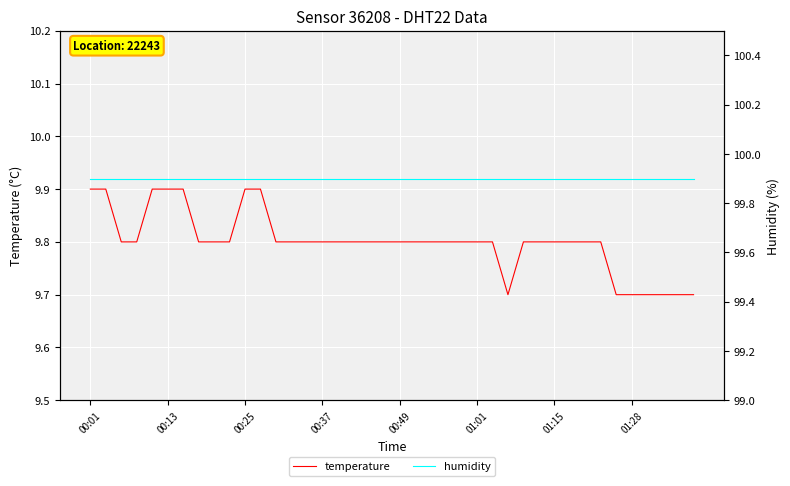

The temperature series shows 9.8 at 01:01. True or false?

True